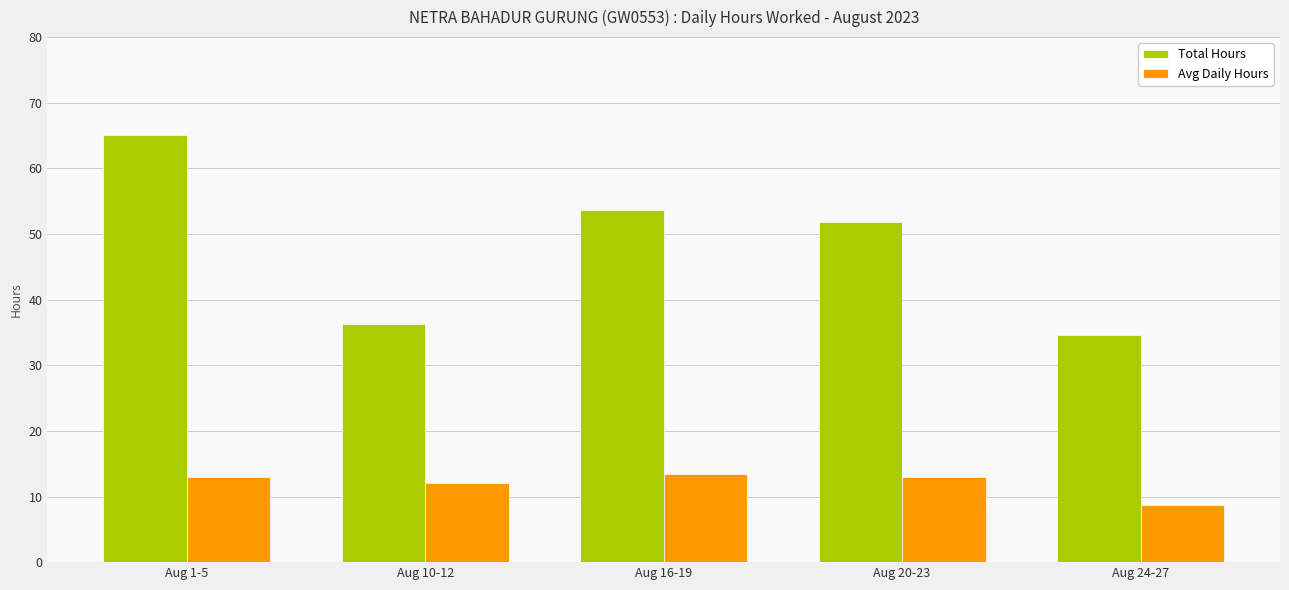

How many distinct data groups are displayed?

2